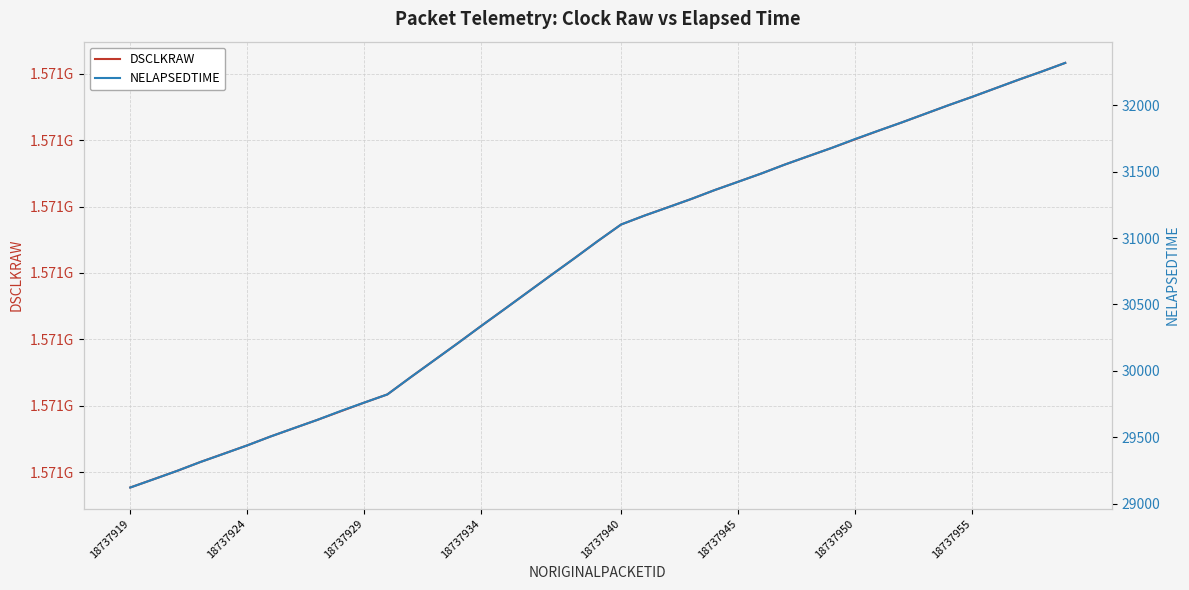

Which series has the largest range (max minus min)?

DSCLKRAW